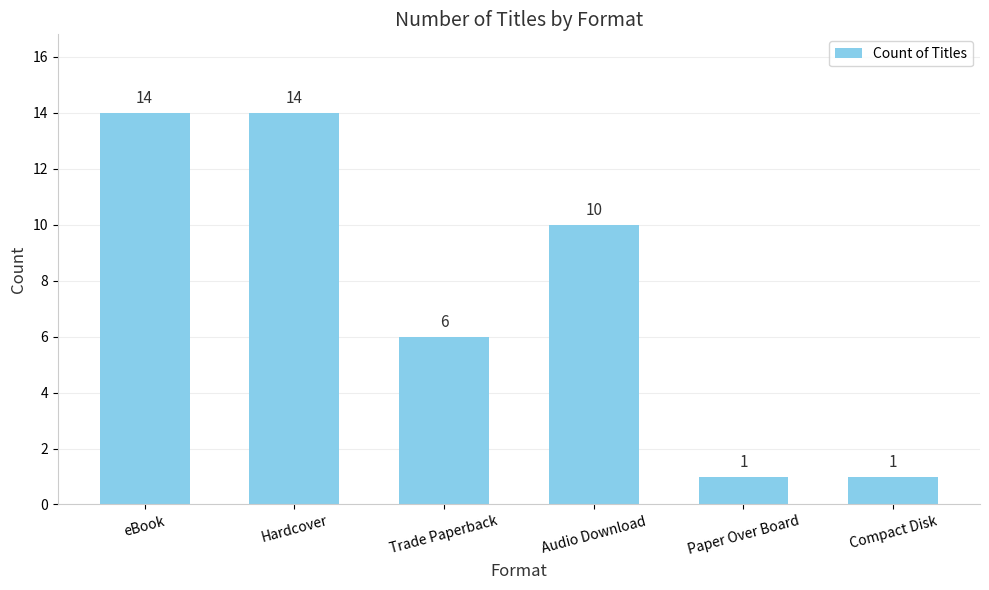

What is the change in value from Trade Paperback to Compact Disk?

-5